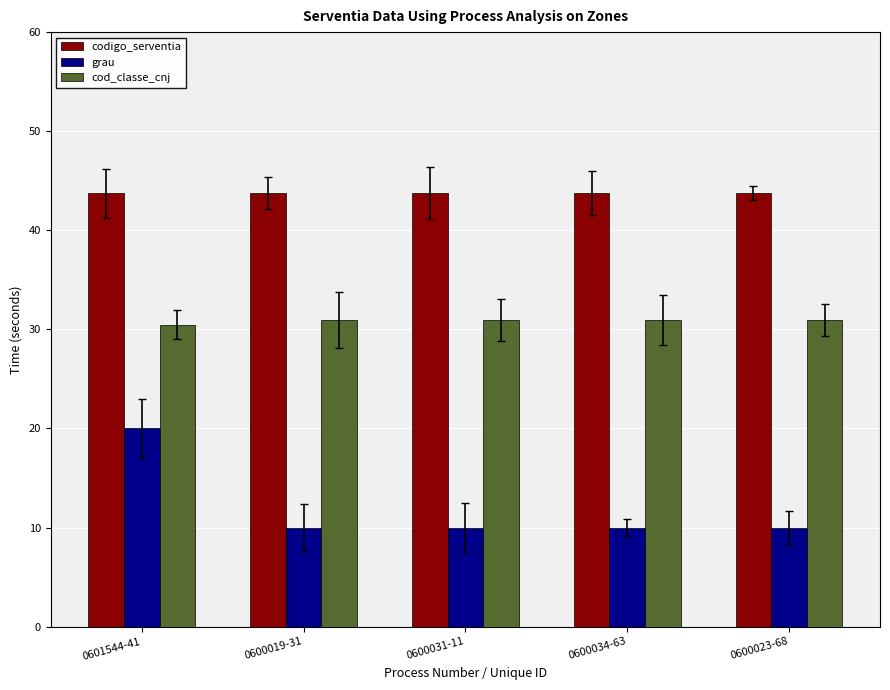

What is the label of the 3rd bar from the right?

0600031-11